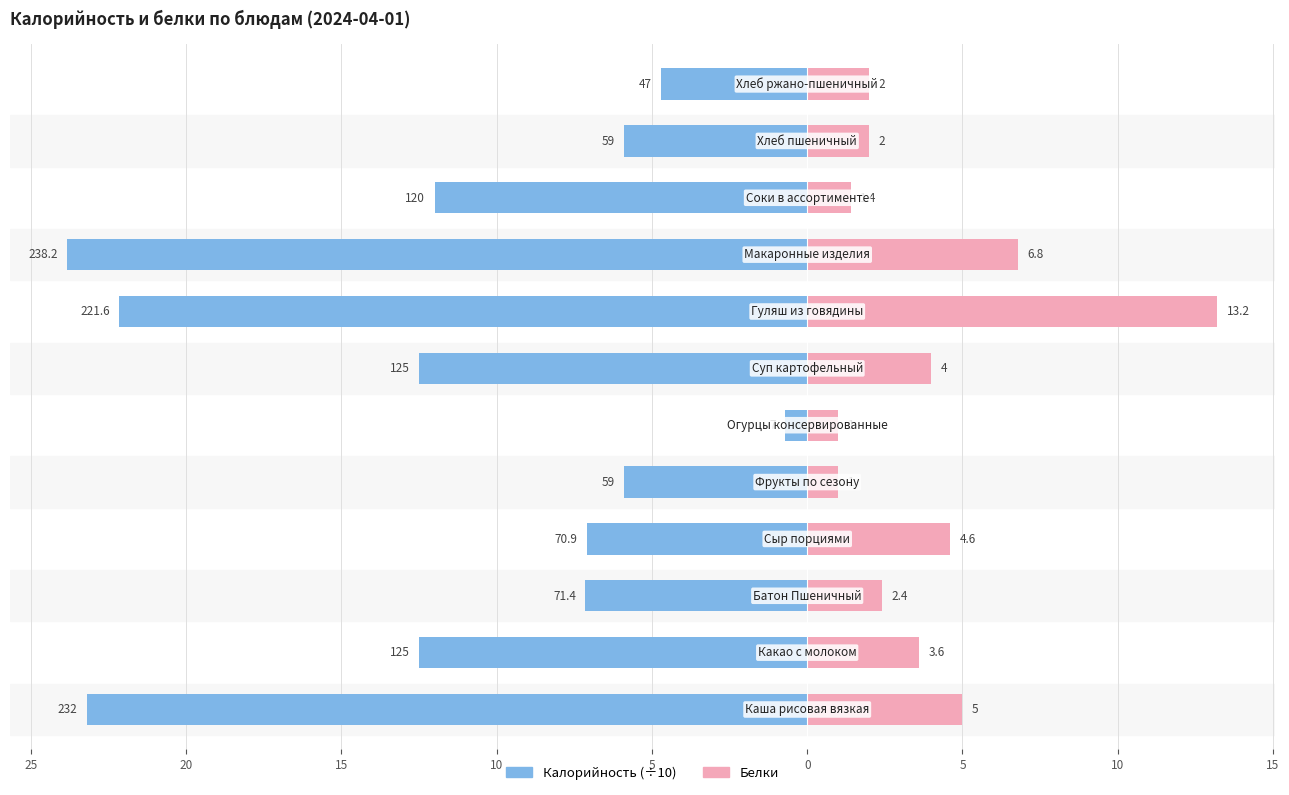

How many values in the Калорийность (÷10) series are below -7?

8